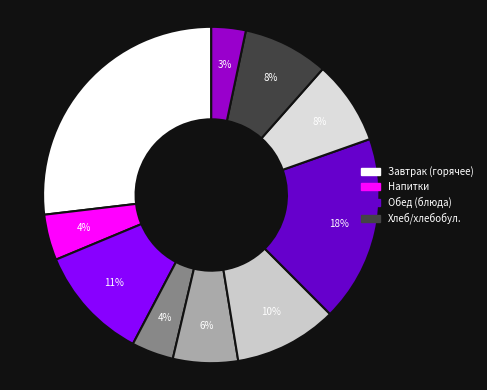

How many segments does this pie chart have?

10